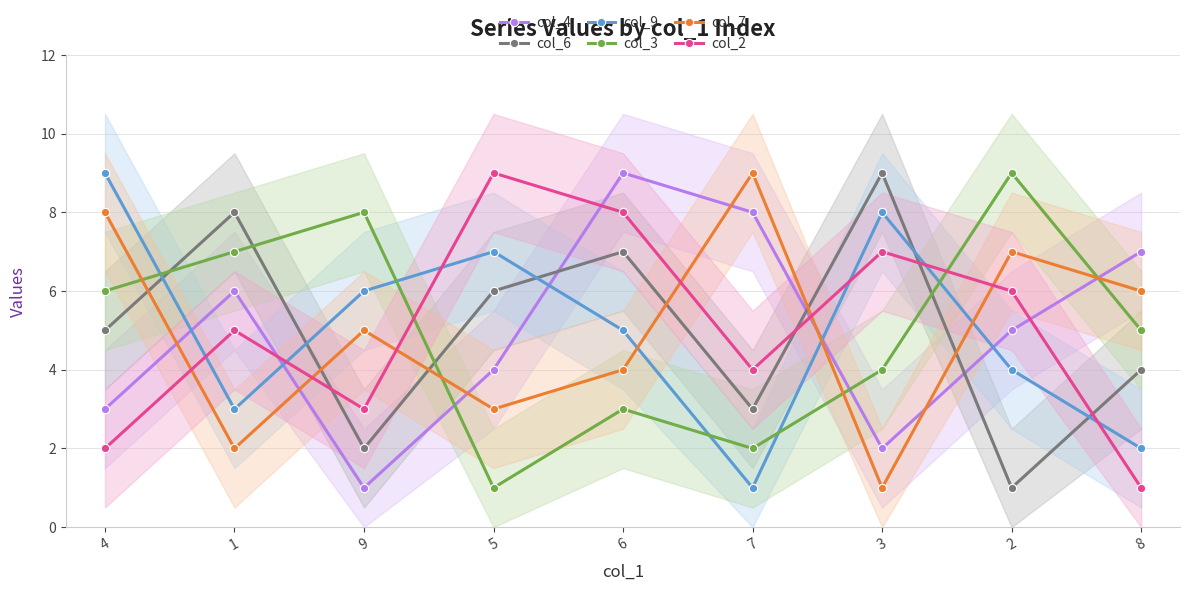

Between which two adjacent categories do col_7 and col_4 first intersect?

4 and 1